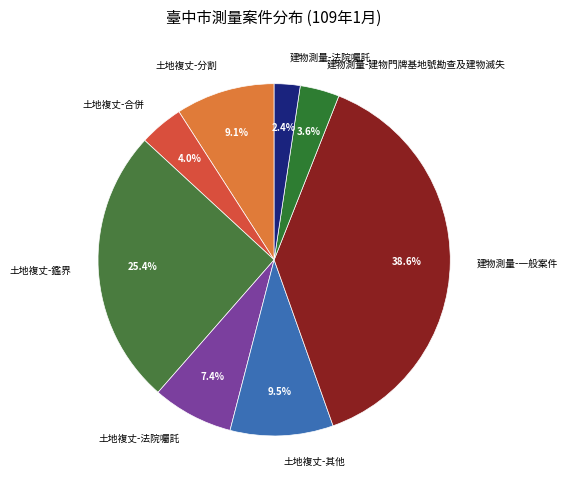

To the nearest percent, what percentage of the pie is 土地複丈-合併?

4%